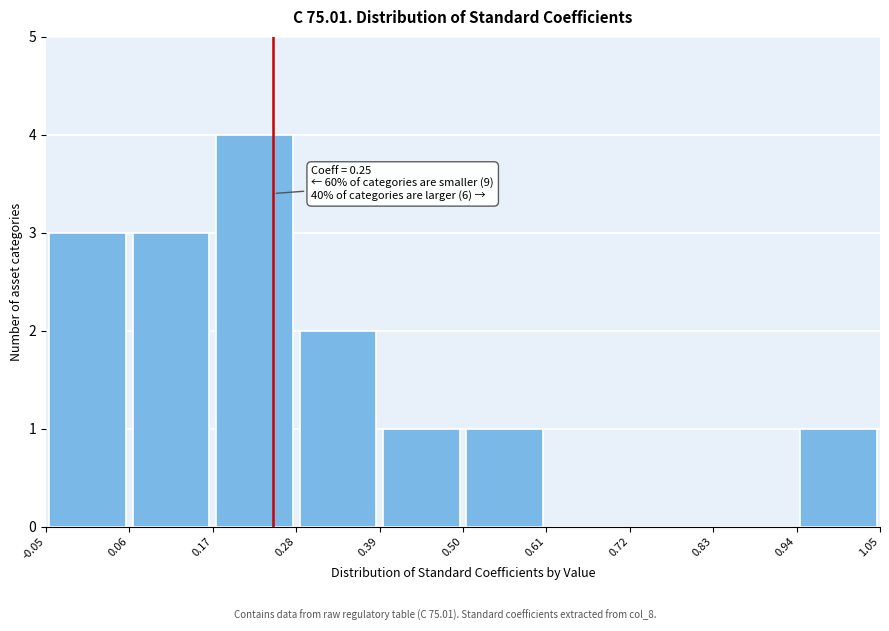

Over which range of the x-axis is the bar tallest?

0.17 to 0.28